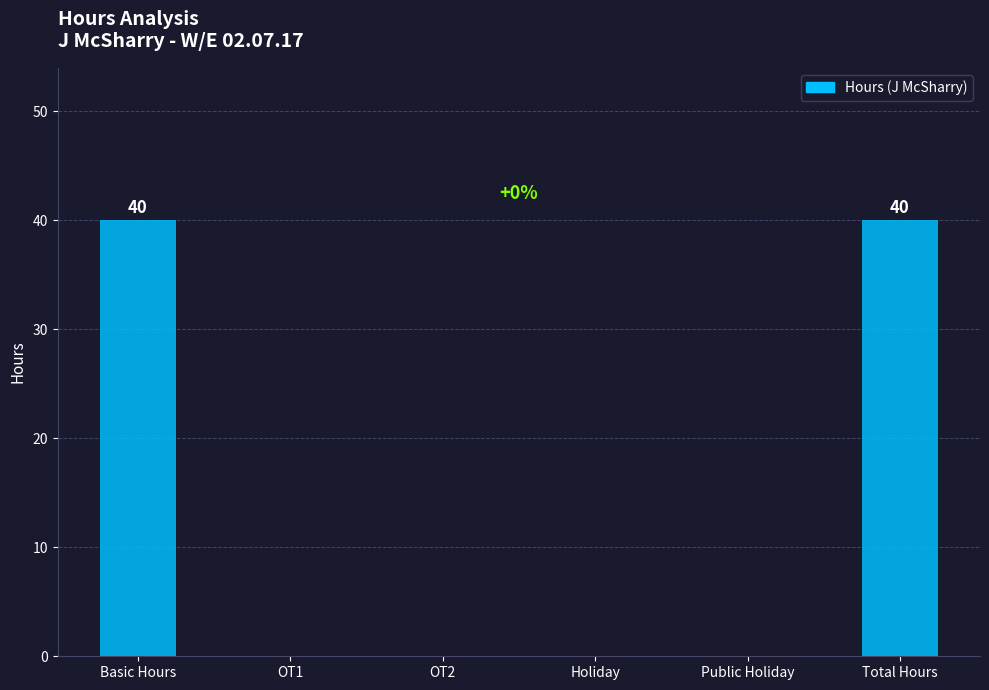

Which has a higher value, Basic Hours or Holiday?

Basic Hours